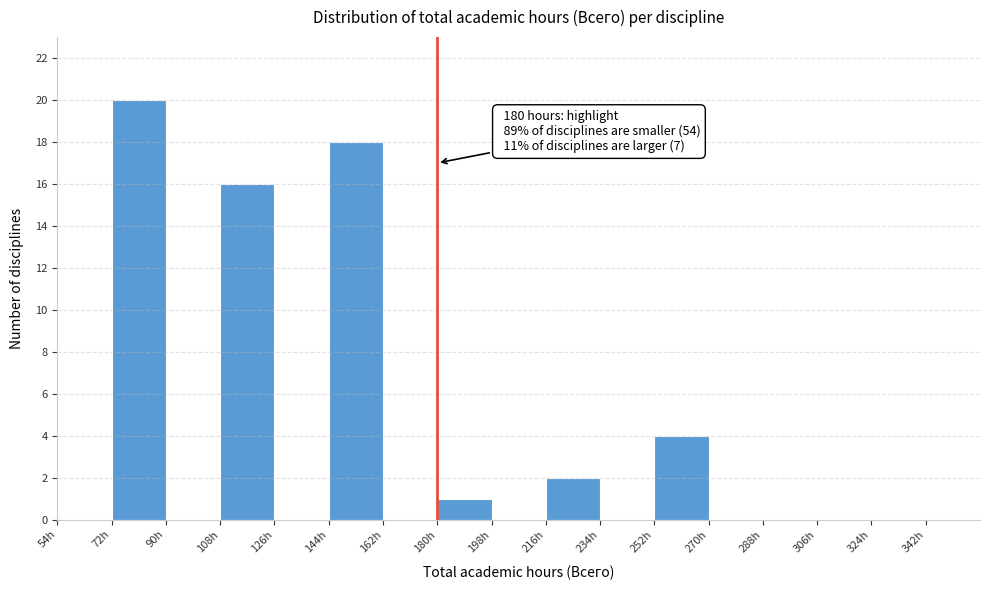

Which range on the x-axis has the tallest bar?

72 to 90